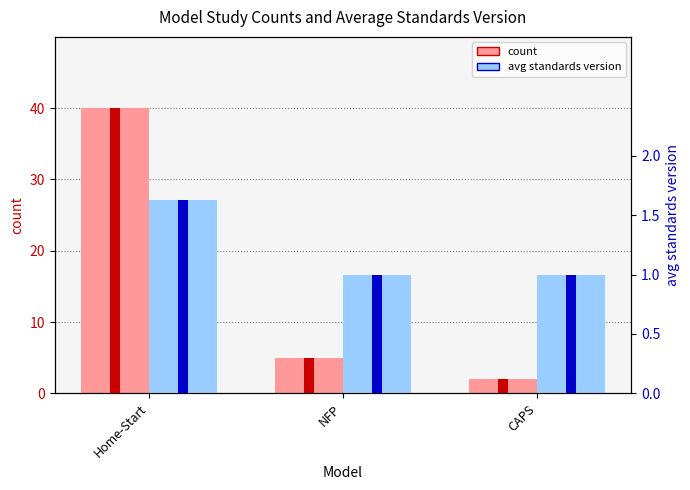

Rank the series by their maximum value, from highest to lowest.

count, avg standards version